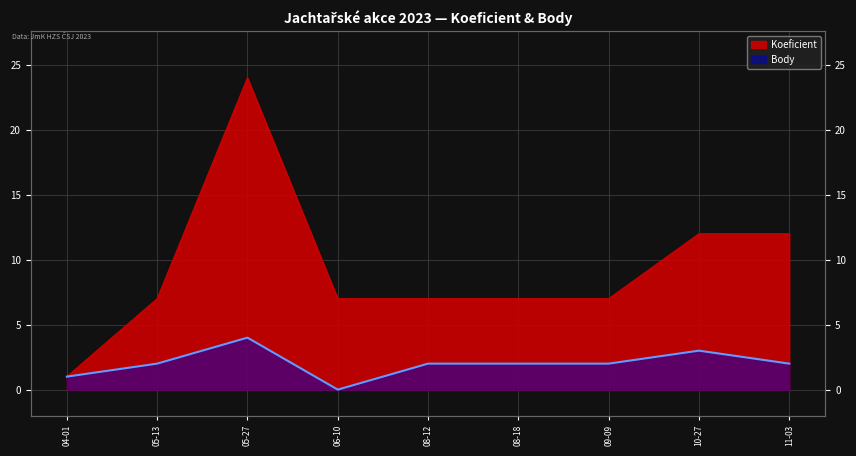

What is the difference between the maximum and minimum values in the Koeficient series?

23